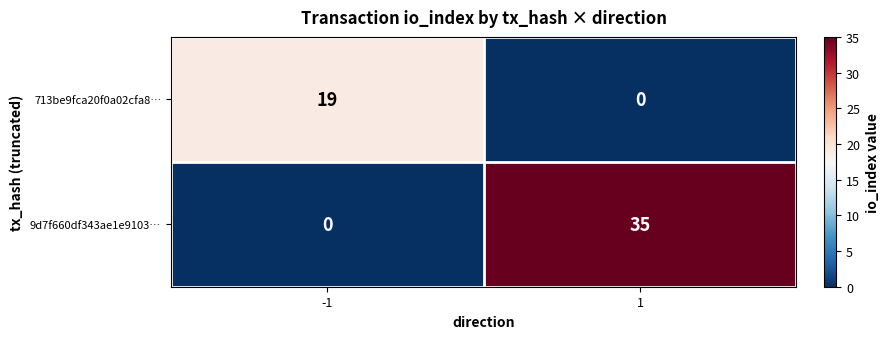

What is the maximum value shown in the chart?

35